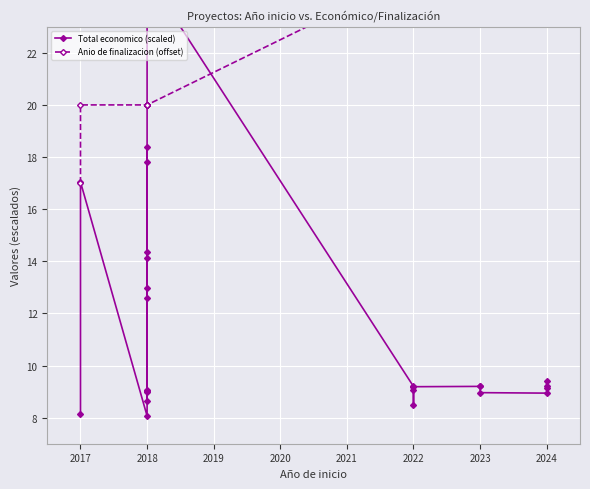

Reading left to right, extract all data points from this chart.

Total economico (scaled): 8.1	17.0	8.1	14.4	9.0	14.1	8.6	17.8	18.4	12.6	13.0	9.1	9.0	23.9	25.0	9.2	9.1	8.5	9.2	9.2	9.2	9.0	8.9	9.1	9.4	9.2
Anio de finalizacion (offset): 17.0	20.0	20.0	20.0	20.0	20.0	20.0	20.0	20.0	20.0	20.0	20.0	20.0	20.0	20.0	25.0	25.0	25.0	25.0	25.0	25.0	25.0	27.0	27.0	27.0	27.0